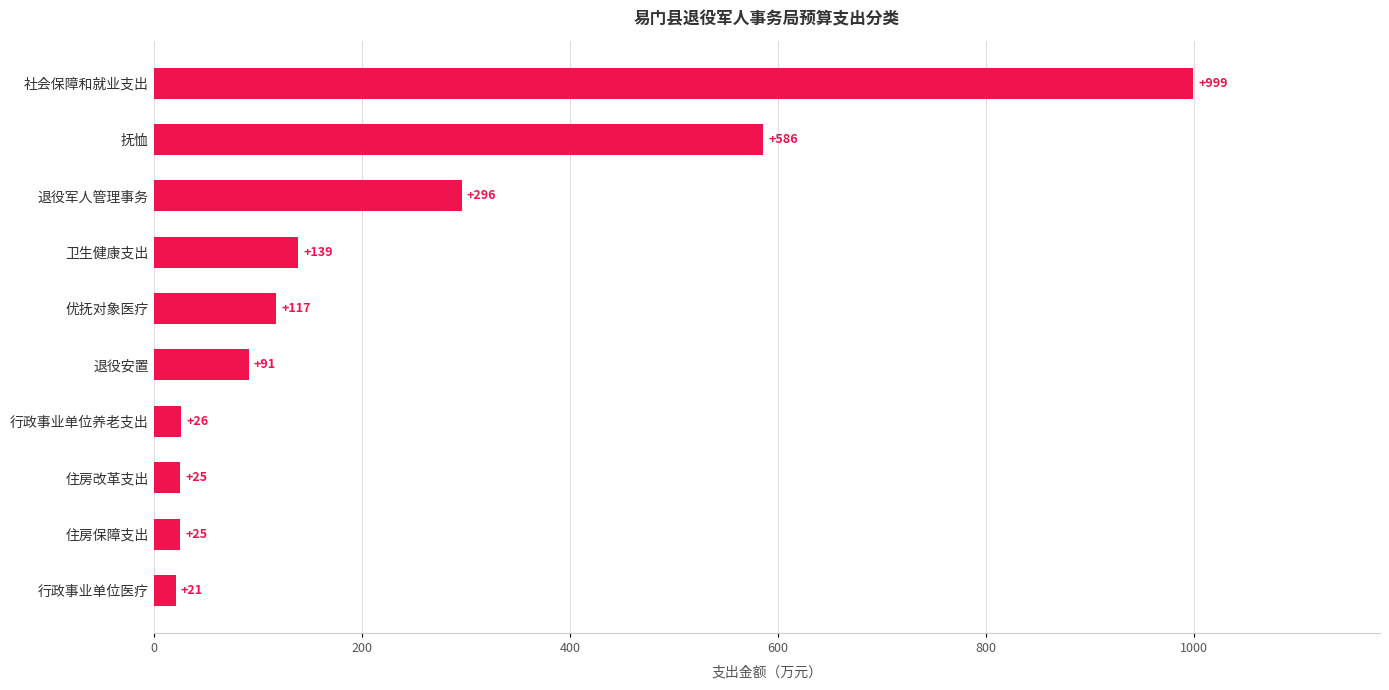

Which category has the lowest value across all series?

行政事业单位医疗